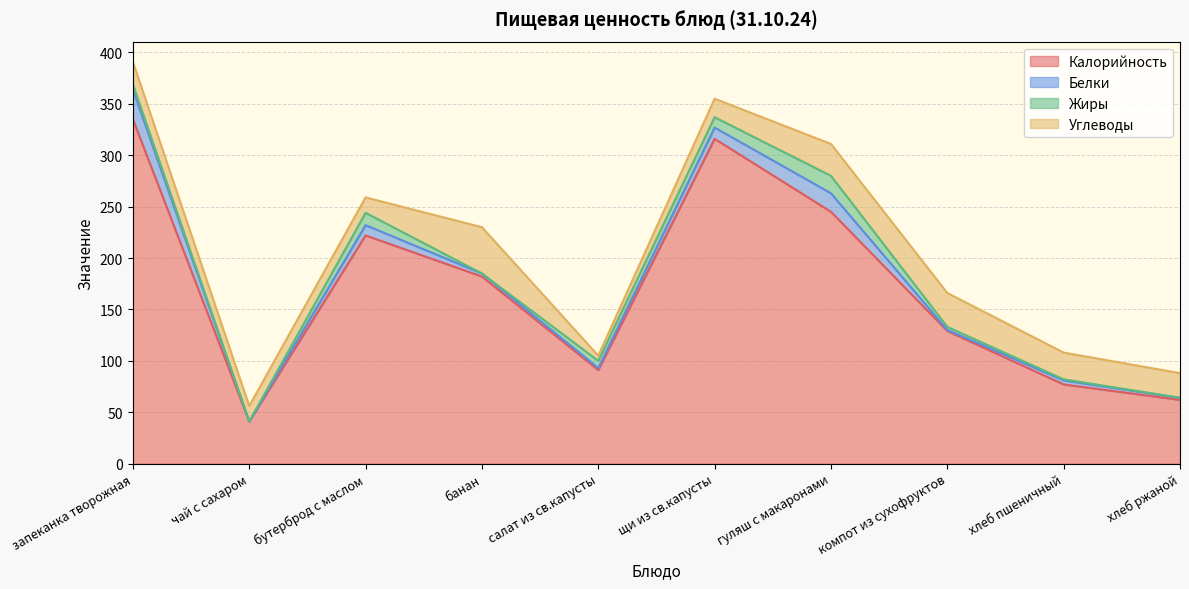

At which label does Жиры reach its minimum?

чай с сахаром